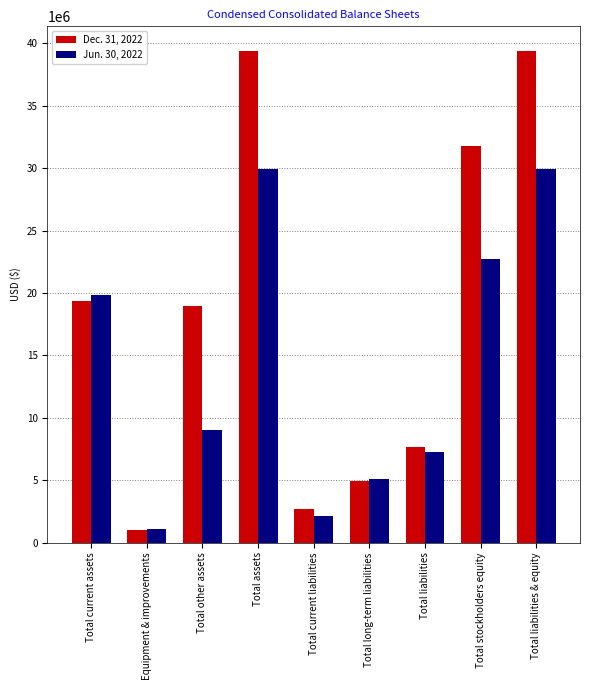

Reading left to right, transcribe all the data shown in this chart.

Dec. 31, 2022: Total current assets=19402266	Equipment & improvements=1002594	Total other assets=19000217	Total assets=39405077	Total current liabilities=2719699	Total long-term liabilities=4934377	Total liabilities=7654076	Total stockholders equity=31751001	Total liabilities & equity=39405077
Jun. 30, 2022: Total current assets=19874630	Equipment & improvements=1088017	Total other assets=8992449	Total assets=29955096	Total current liabilities=2126973	Total long-term liabilities=5130634	Total liabilities=7257607	Total stockholders equity=22697489	Total liabilities & equity=29955096